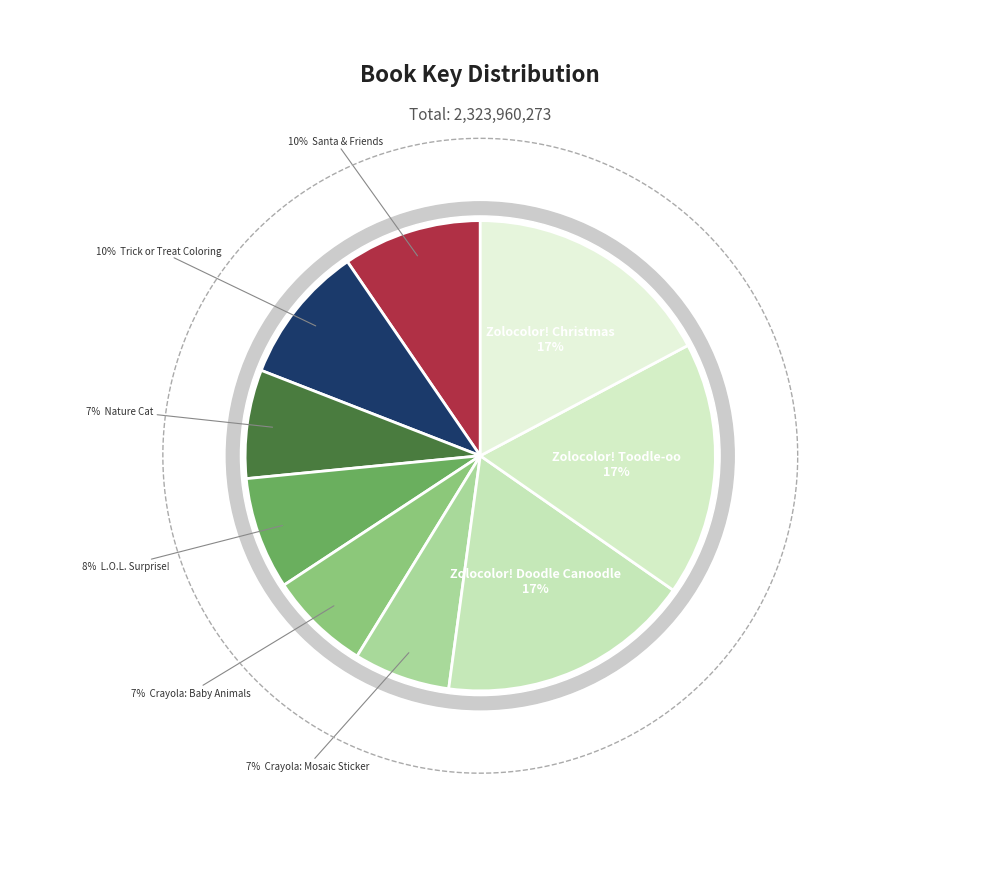

What is the ratio of the value at Zolocolor! Doodle Canoodle to the value at L.O.L. Surprise!?

2.3